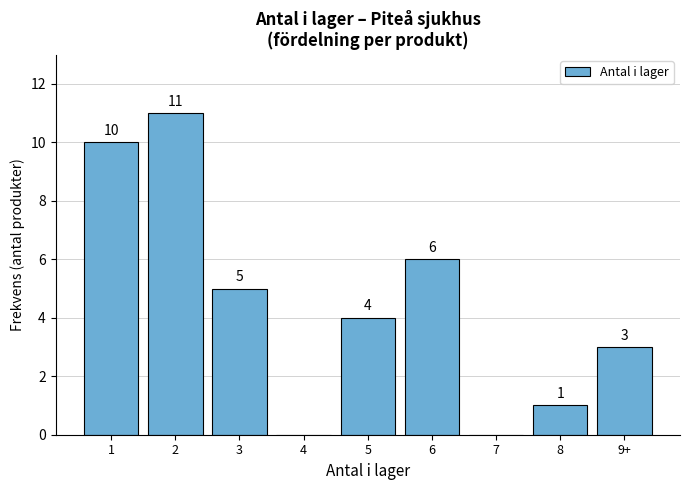

Reading left to right, list all the values displayed in this chart.

1=10	2=11	3=5	4=0	5=4	6=6	7=0	8=1	9+=3